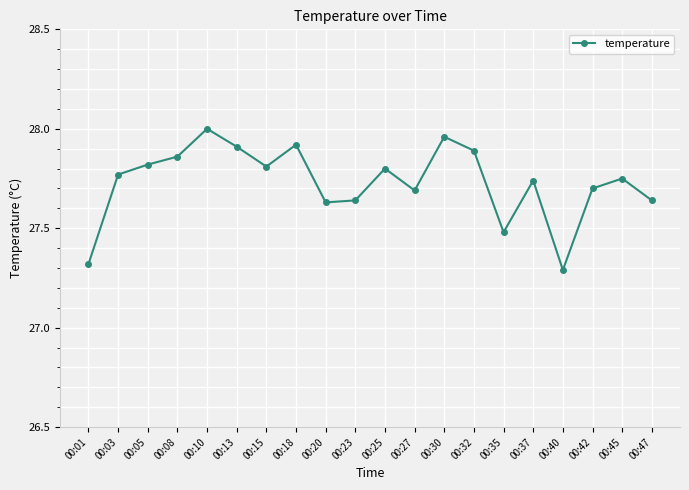

Between 00:25 and 00:01, which is larger?

00:25